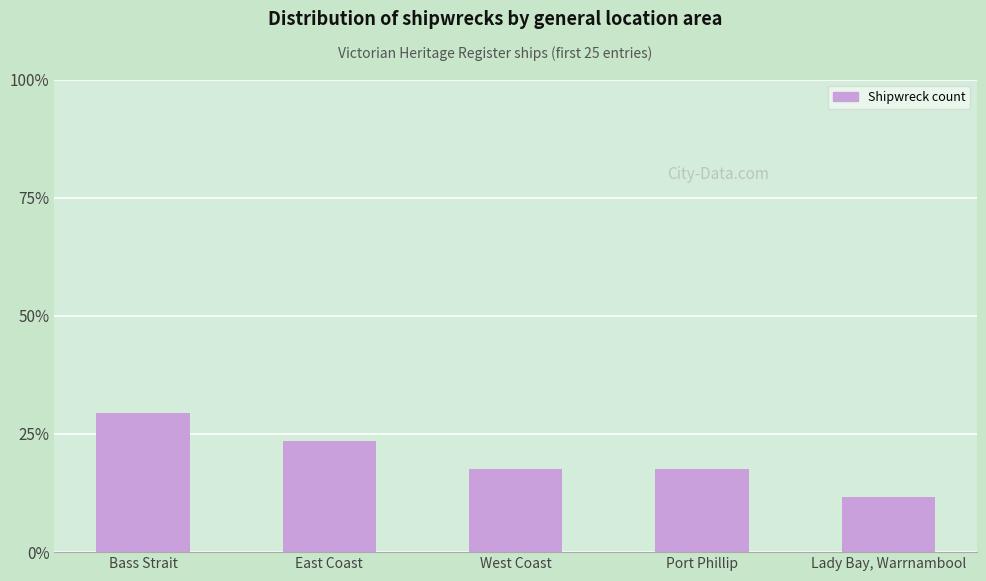

What is the label of the 1st bar from the right?

Lady Bay, Warrnambool